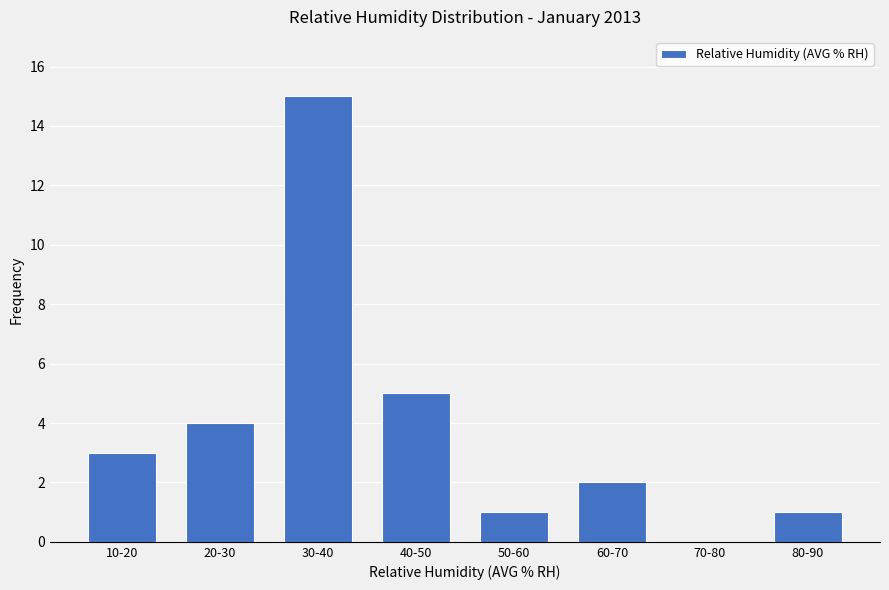

Reading left to right, transcribe all the data shown in this chart.

10-20=3	20-30=4	30-40=15	40-50=5	50-60=1	60-70=2	70-80=0	80-90=1